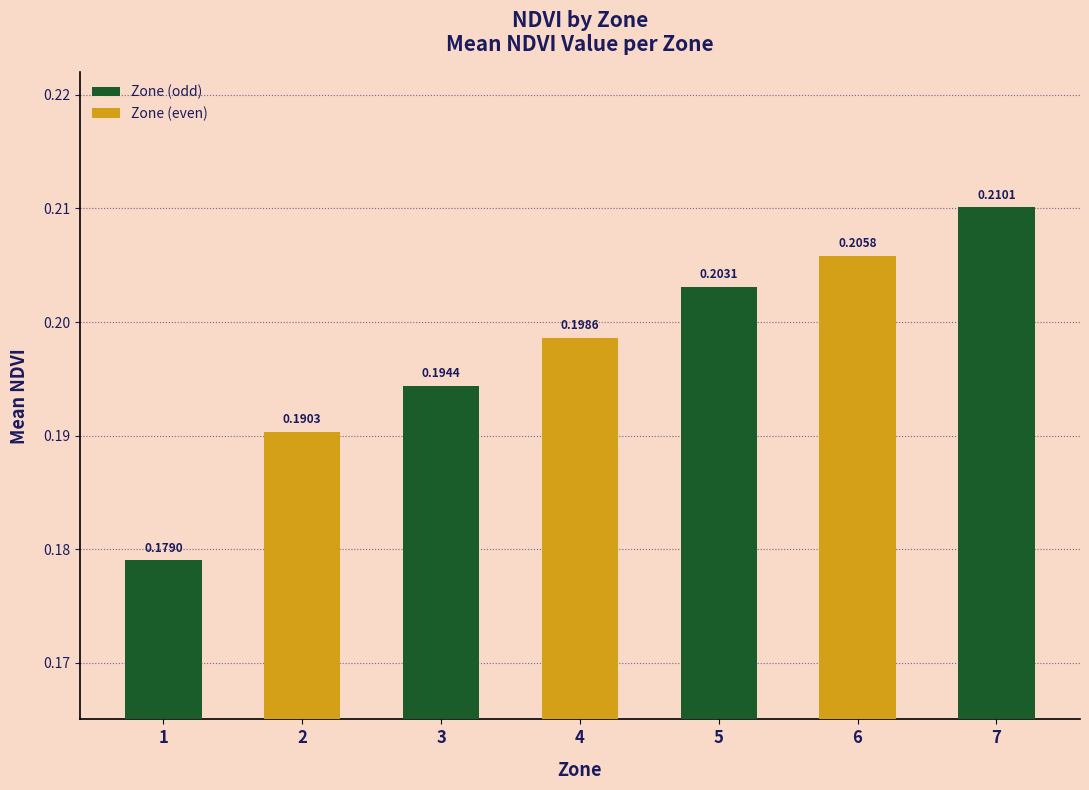

List the labels in order of value, largest first.

7, 6, 5, 4, 3, 2, 1